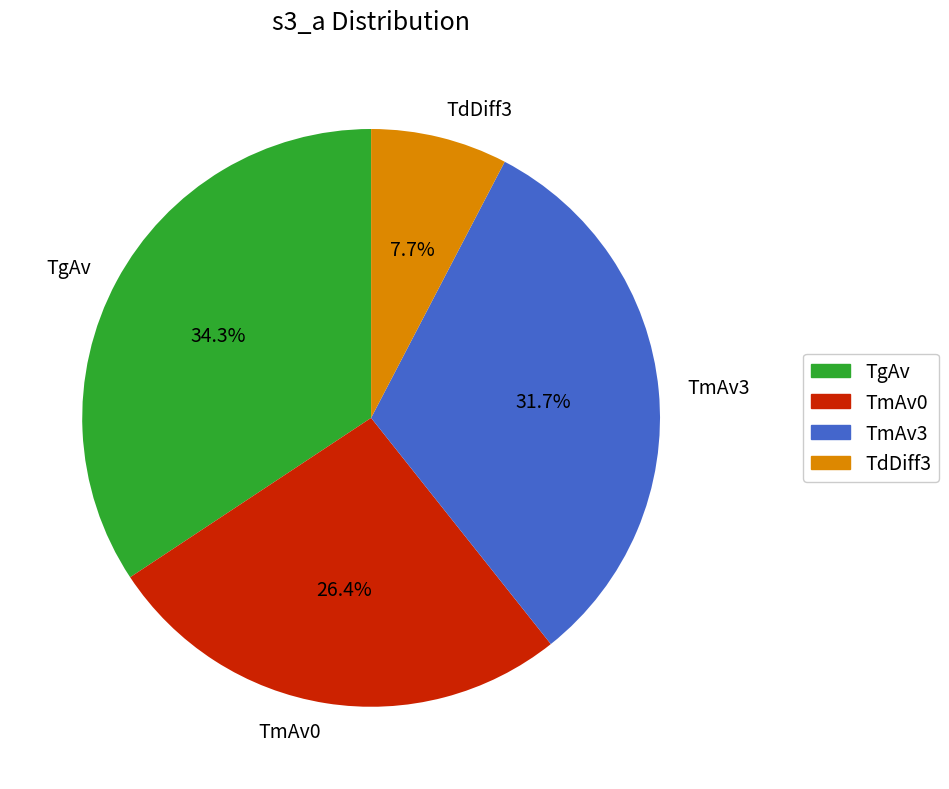

Which slice is the largest?

TgAv